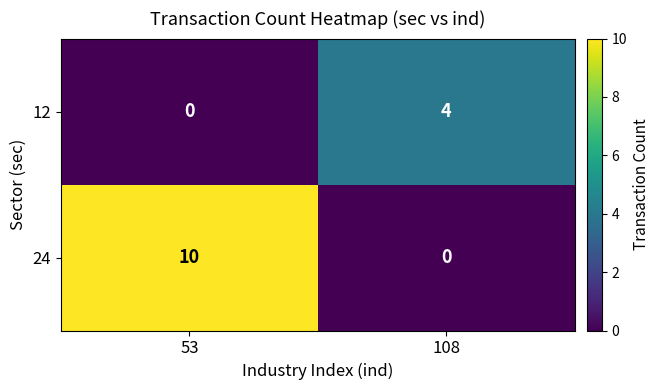

True or false: 12 has a value of 0 at 53.

True